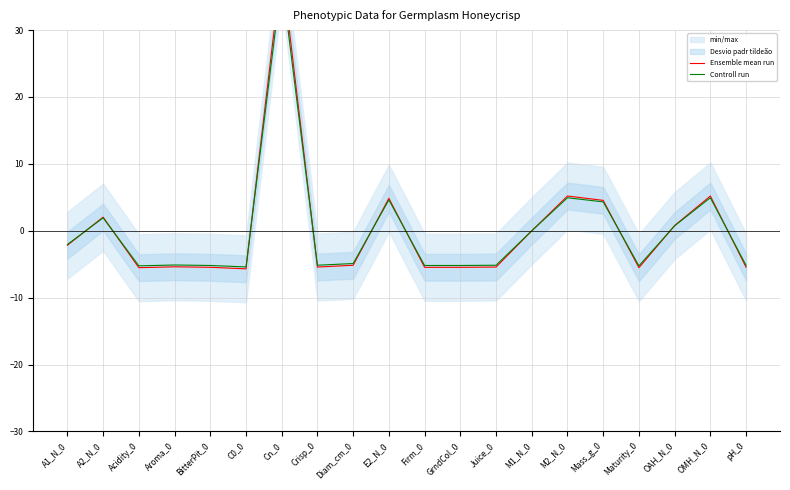

At which label does Ensemble mean run reach its peak?

Cn_0